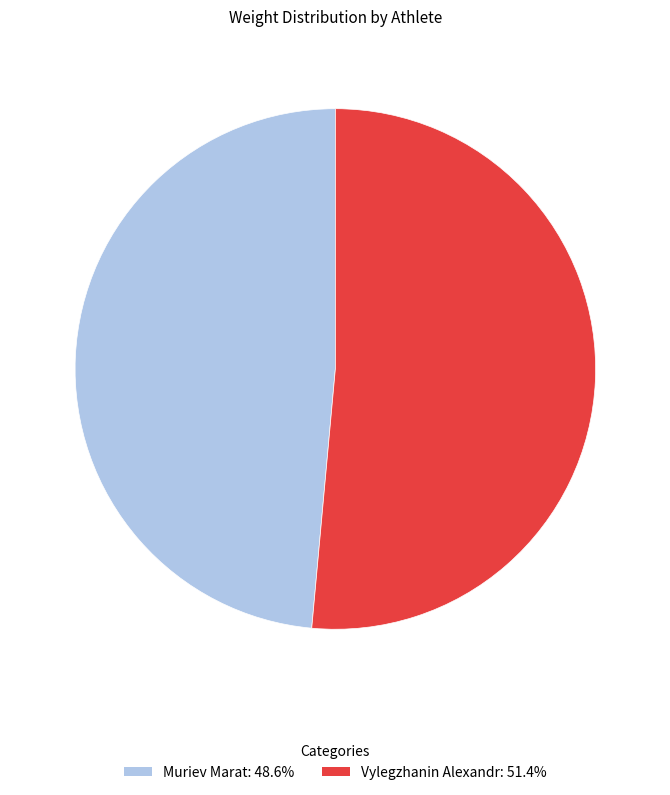

Combined, do Muriev Marat and Vylegzhanin Alexandr account for over 50%?

Yes